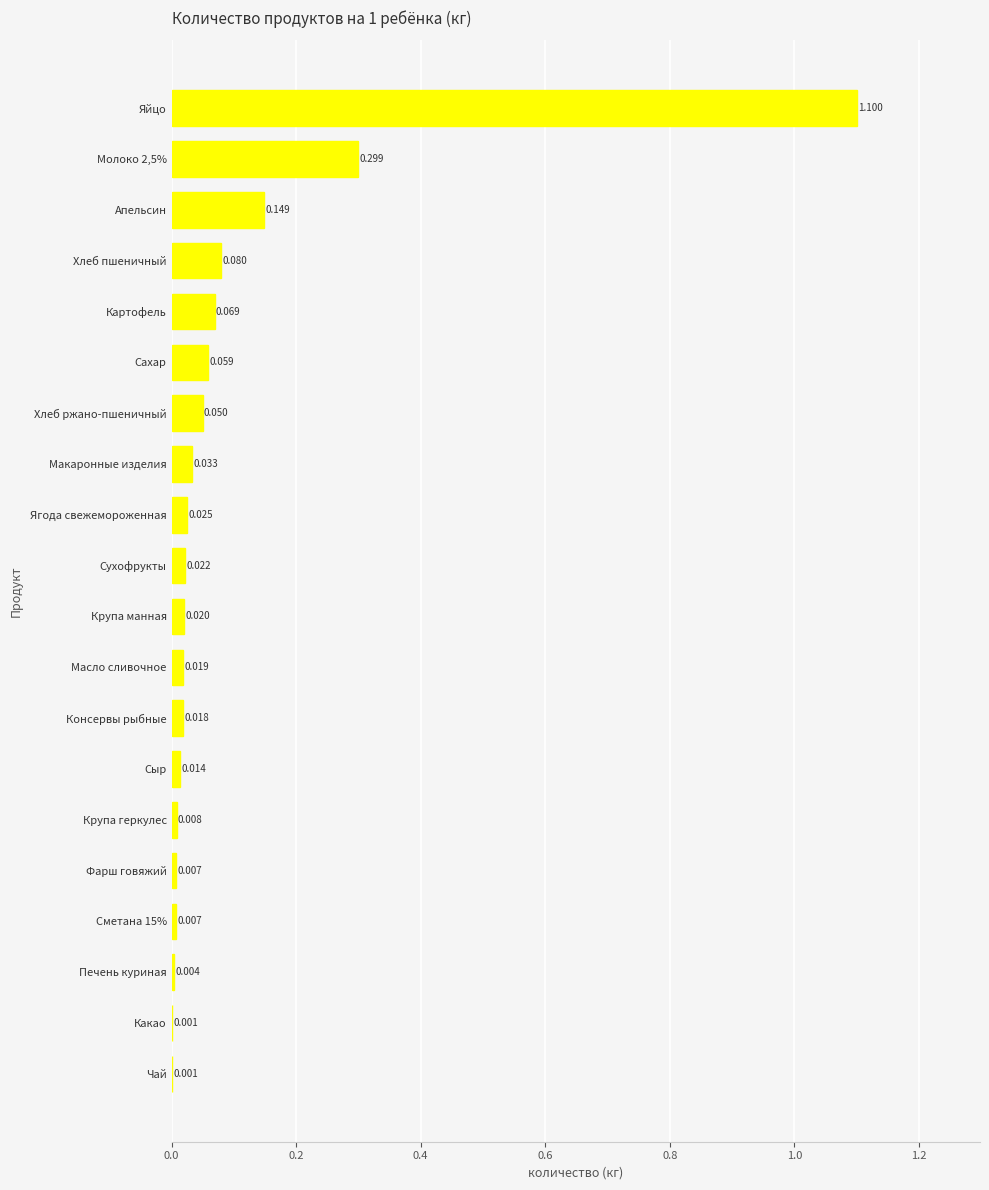

Which has a higher value, Хлеб ржано-пшеничный or Крупа манная?

Хлеб ржано-пшеничный